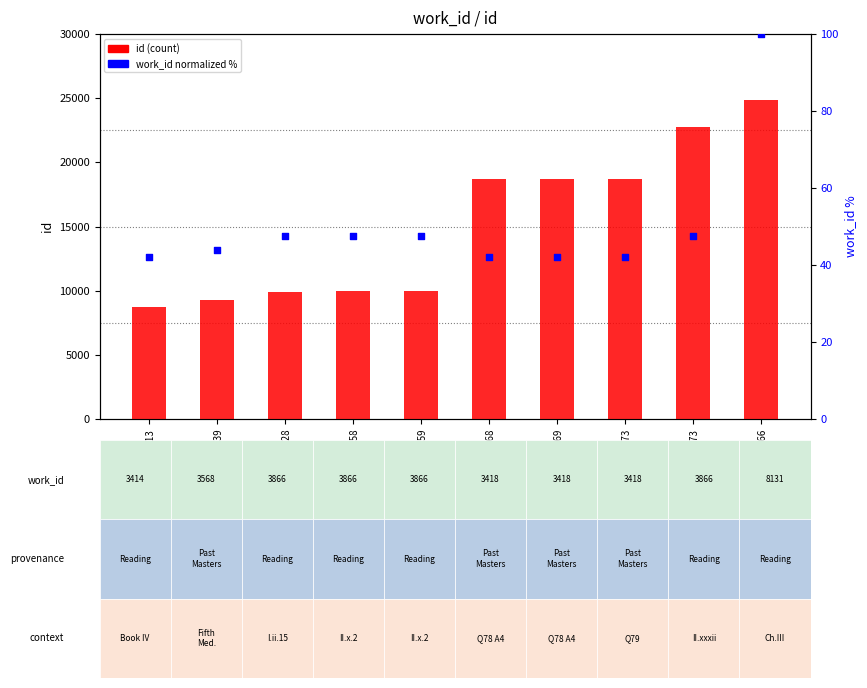

Which series has the widest spread of Y values?

id (count)